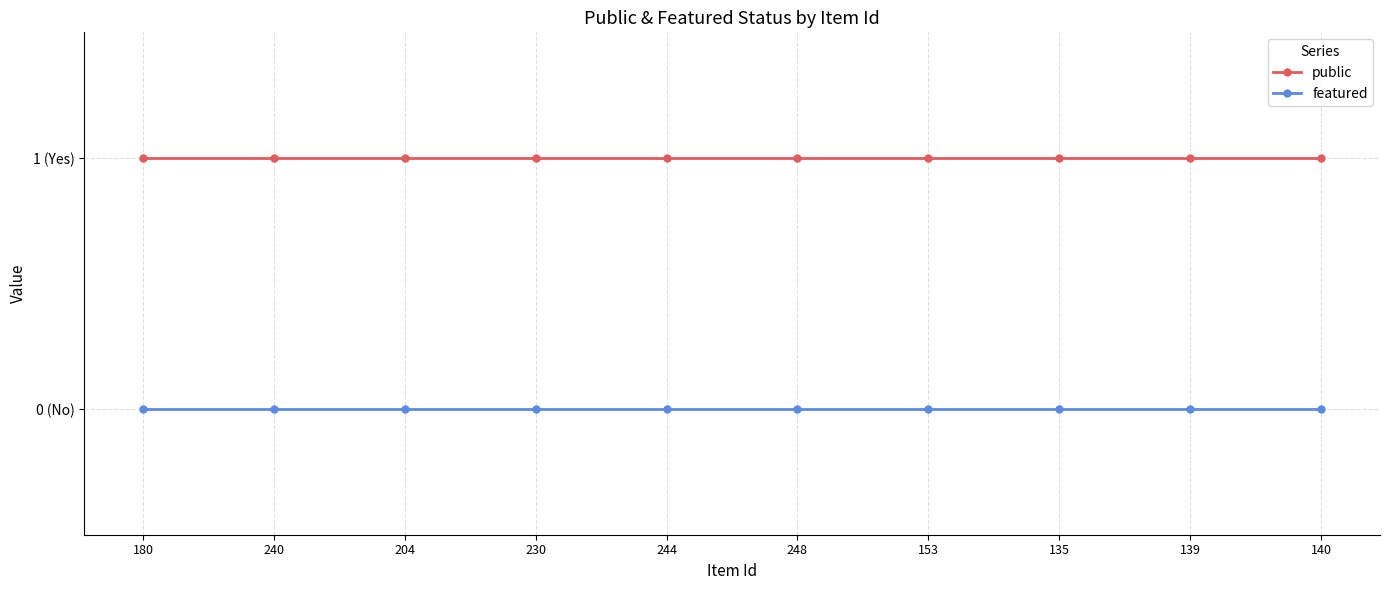

True or false: public and featured cross at least once.

False